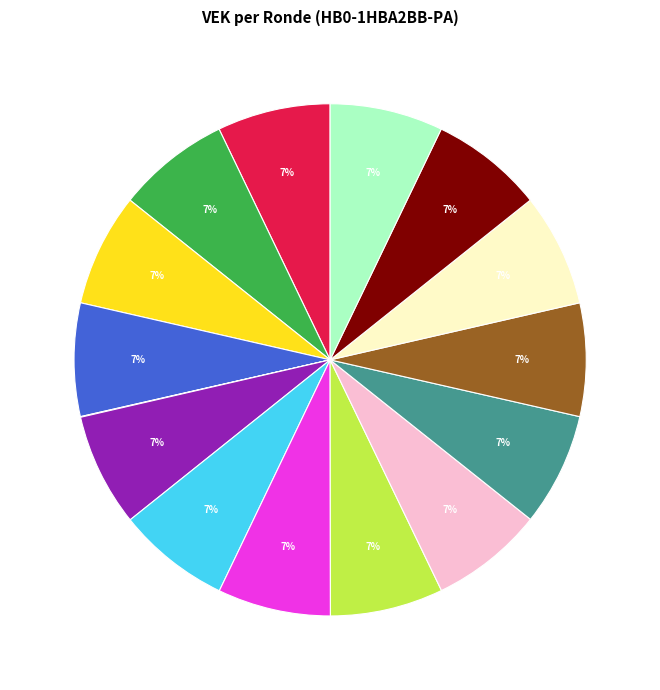

Does any single category account for the majority?

No